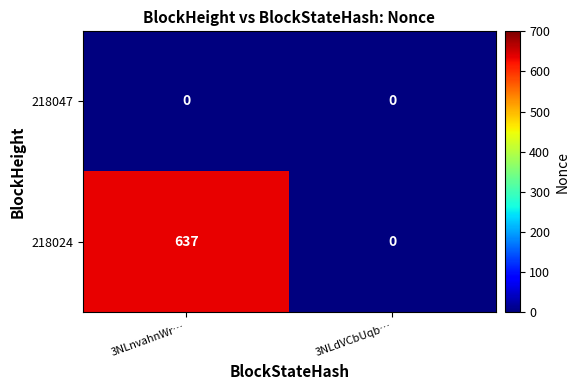

Which category has the highest value in the 218024 series?

3NLnvahnWr…